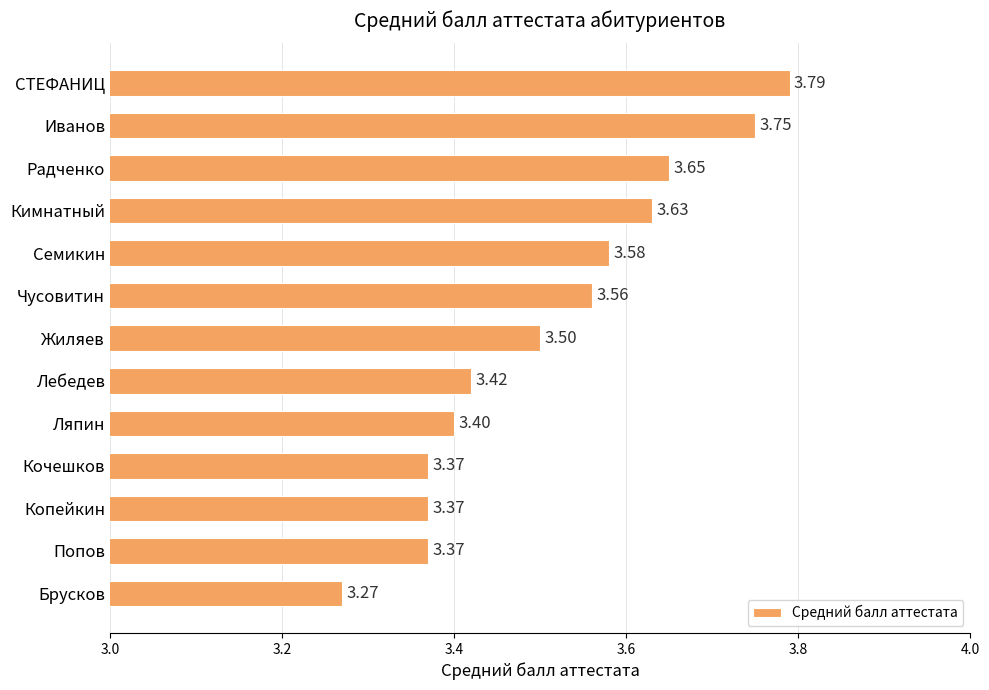

Where is the data nearest to the value 3?

Брусков